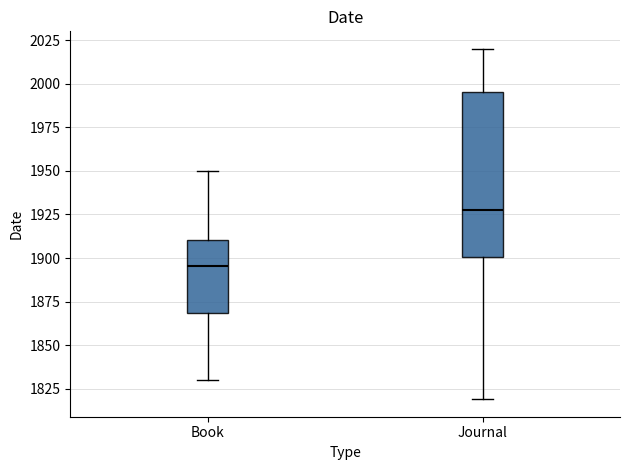

Which box's median line is the lowest?

Book